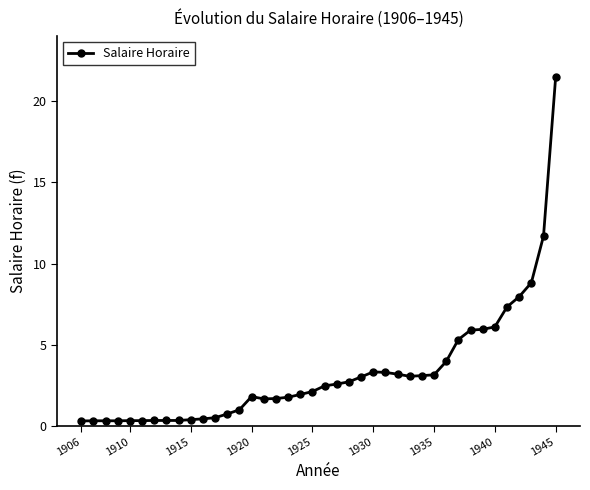

How many lines are shown in the chart?

1